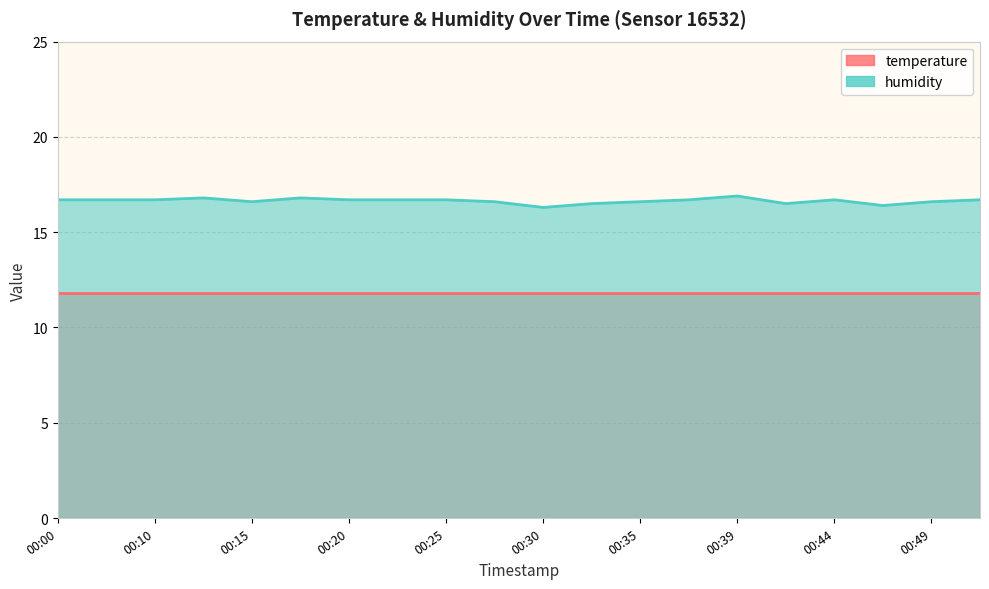

The value at 00:13 is 16.8. True or false?

True